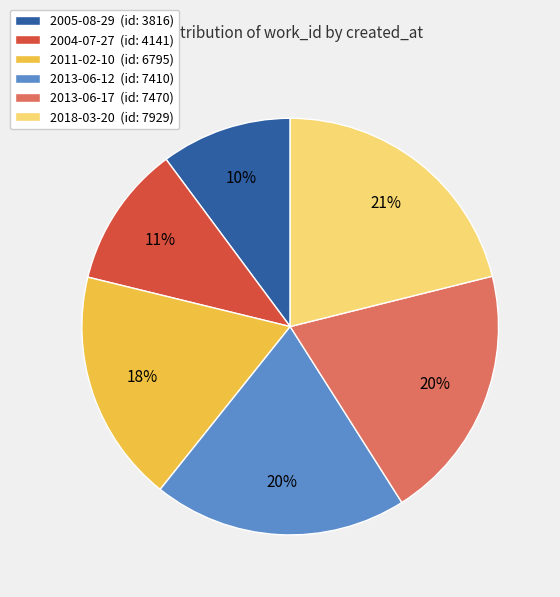

To the nearest percent, what is the difference between the 2005-08-29 and 2013-06-17 slice percentages?

10%